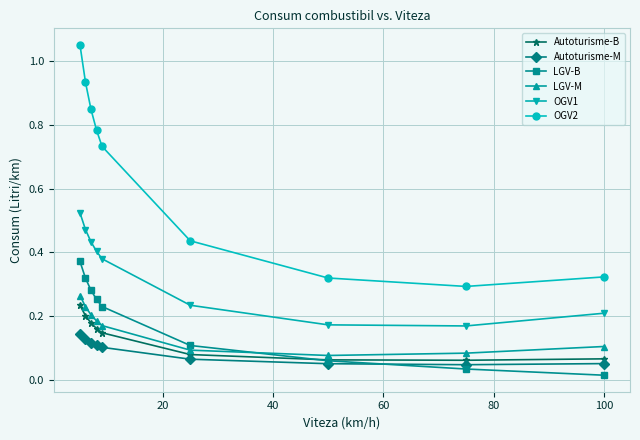

Count the Autoturisme-B values in the range 0 to 1.

9